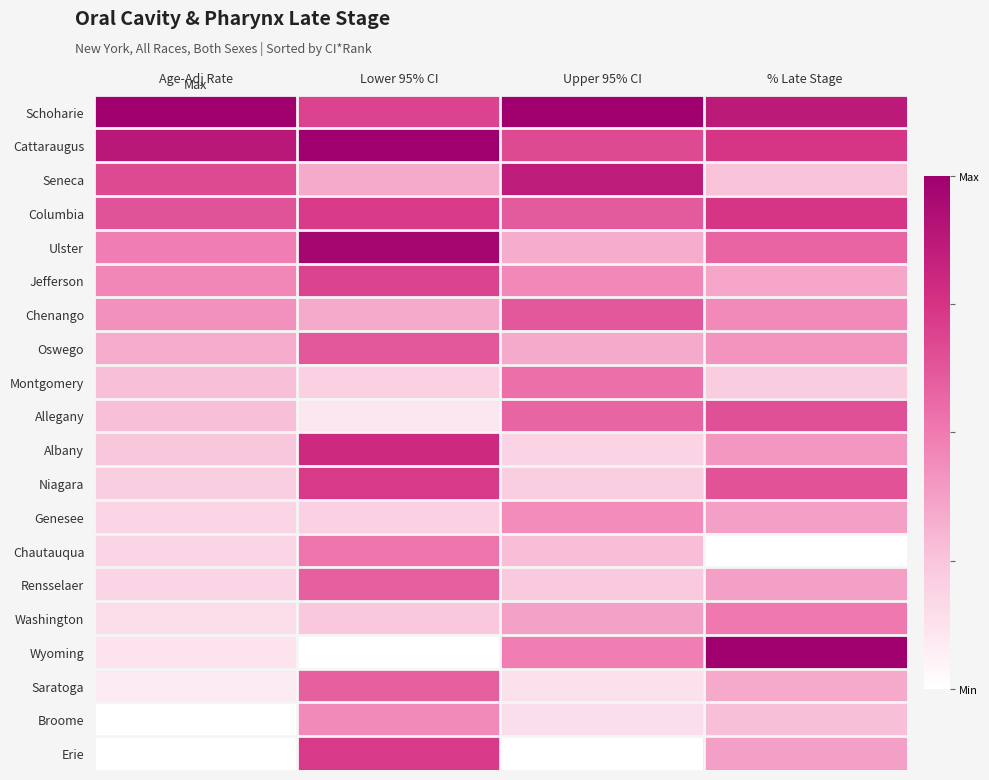

Reading left to right, transcribe all the data shown in this chart.

Schoharie: Age-Adj Rate=1.0	Lower 95% CI=0.7	Upper 95% CI=1.0	% Late Stage=0.9
Cattaraugus: Age-Adj Rate=0.9	Lower 95% CI=1.0	Upper 95% CI=0.7	% Late Stage=0.7
Seneca: Age-Adj Rate=0.7	Lower 95% CI=0.3	Upper 95% CI=0.9	% Late Stage=0.3
Columbia: Age-Adj Rate=0.6	Lower 95% CI=0.7	Upper 95% CI=0.6	% Late Stage=0.7
Ulster: Age-Adj Rate=0.5	Lower 95% CI=1.0	Upper 95% CI=0.3	% Late Stage=0.6
Jefferson: Age-Adj Rate=0.5	Lower 95% CI=0.7	Upper 95% CI=0.5	% Late Stage=0.4
Chenango: Age-Adj Rate=0.4	Lower 95% CI=0.3	Upper 95% CI=0.6	% Late Stage=0.4
Oswego: Age-Adj Rate=0.3	Lower 95% CI=0.6	Upper 95% CI=0.3	% Late Stage=0.4
Montgomery: Age-Adj Rate=0.3	Lower 95% CI=0.2	Upper 95% CI=0.5	% Late Stage=0.2
Allegany: Age-Adj Rate=0.3	Lower 95% CI=0.1	Upper 95% CI=0.6	% Late Stage=0.6
Albany: Age-Adj Rate=0.2	Lower 95% CI=0.8	Upper 95% CI=0.2	% Late Stage=0.4
Niagara: Age-Adj Rate=0.2	Lower 95% CI=0.7	Upper 95% CI=0.2	% Late Stage=0.6
Genesee: Age-Adj Rate=0.2	Lower 95% CI=0.2	Upper 95% CI=0.4	% Late Stage=0.4
Chautauqua: Age-Adj Rate=0.2	Lower 95% CI=0.5	Upper 95% CI=0.3	% Late Stage=0.0
Rensselaer: Age-Adj Rate=0.2	Lower 95% CI=0.6	Upper 95% CI=0.2	% Late Stage=0.4
Washington: Age-Adj Rate=0.2	Lower 95% CI=0.2	Upper 95% CI=0.4	% Late Stage=0.5
Wyoming: Age-Adj Rate=0.1	Lower 95% CI=0.0	Upper 95% CI=0.5	% Late Stage=1.0
Saratoga: Age-Adj Rate=0.1	Lower 95% CI=0.6	Upper 95% CI=0.1	% Late Stage=0.3
Broome: Age-Adj Rate=0.0	Lower 95% CI=0.4	Upper 95% CI=0.1	% Late Stage=0.3
Erie: Age-Adj Rate=0.0	Lower 95% CI=0.7	Upper 95% CI=0.0	% Late Stage=0.4